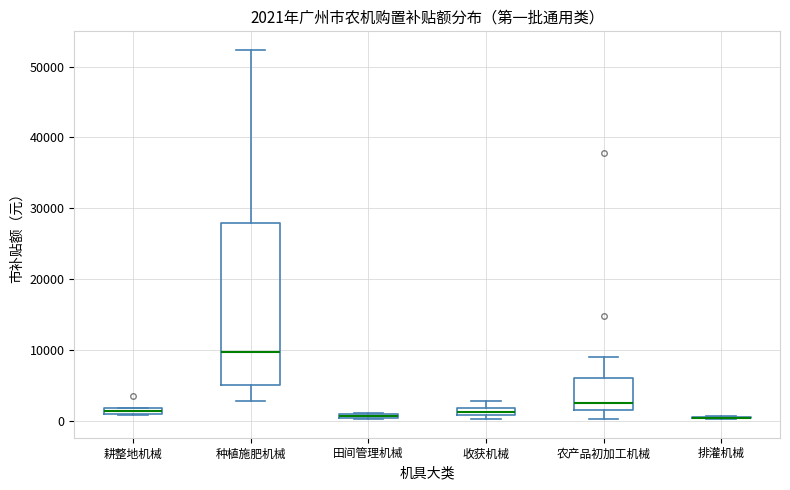

Comparing the boxes themselves (not the whiskers), which one is the tallest?

种植施肥机械